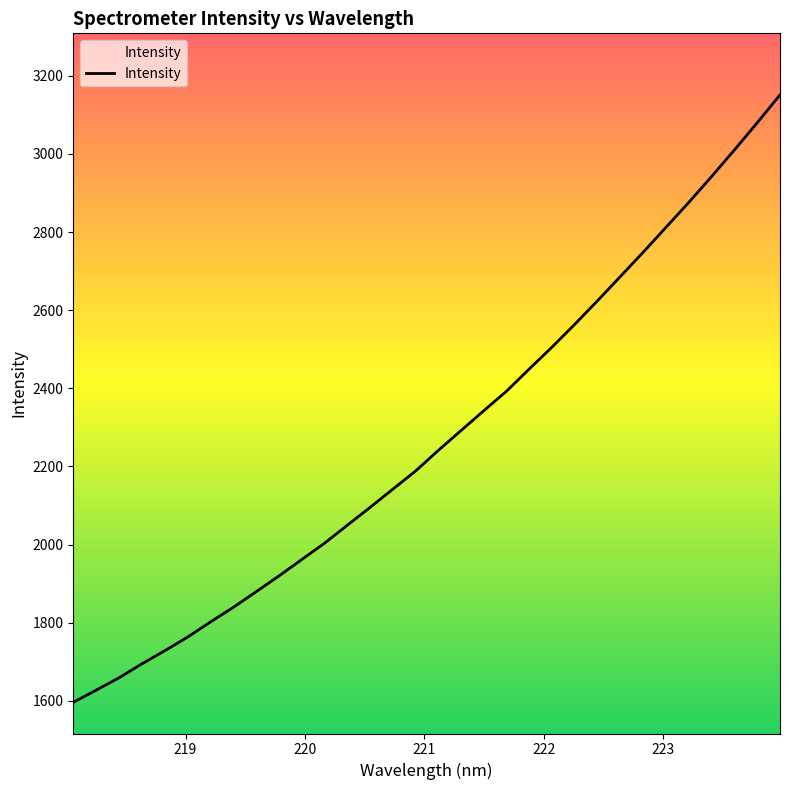

What is the maximum value shown in the chart?

3151.0